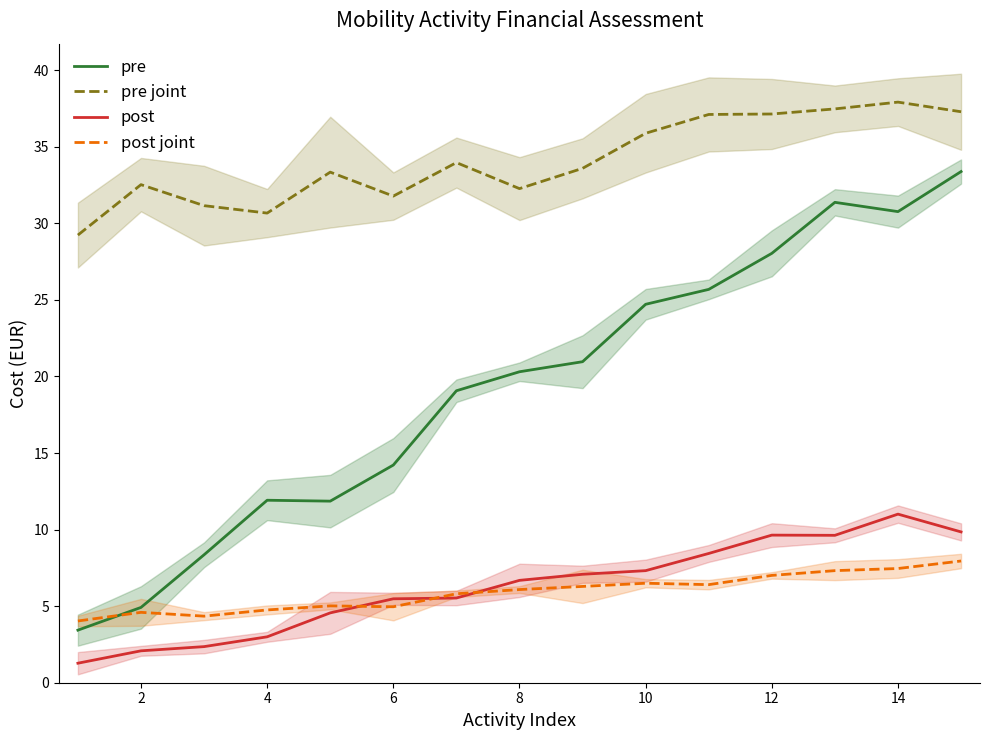

What is the minimum value for pre?

3.4